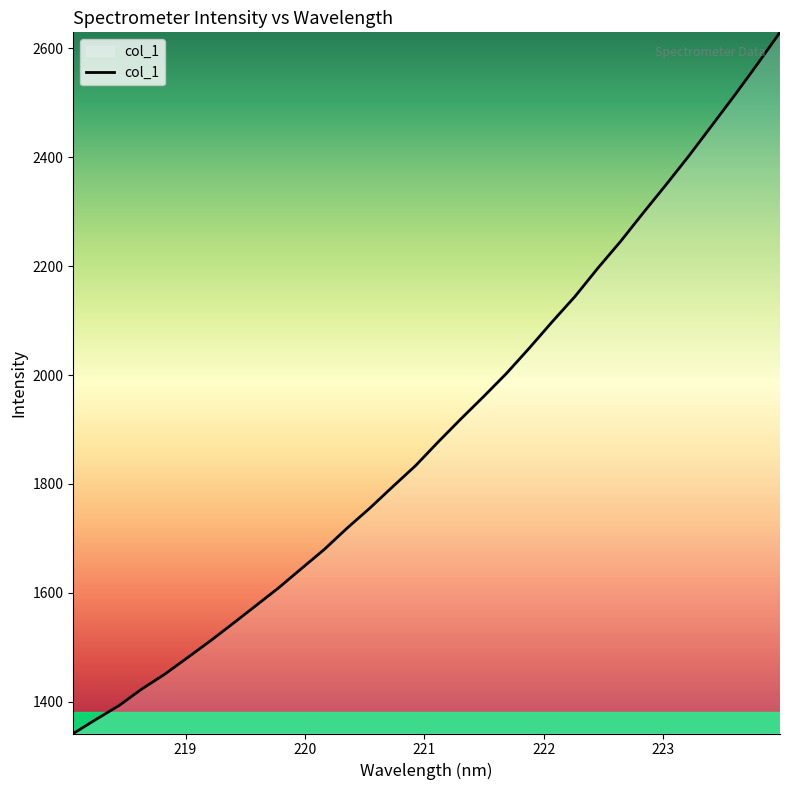

What is the minimum value shown in the chart?

1341.7